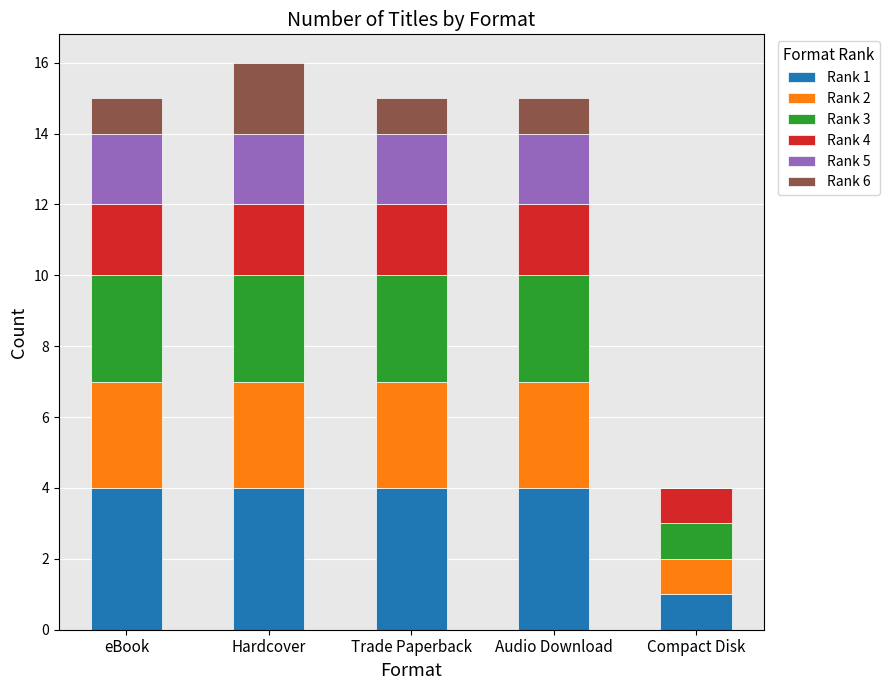

Are the bars grouped side by side (vs. stacked)?

No